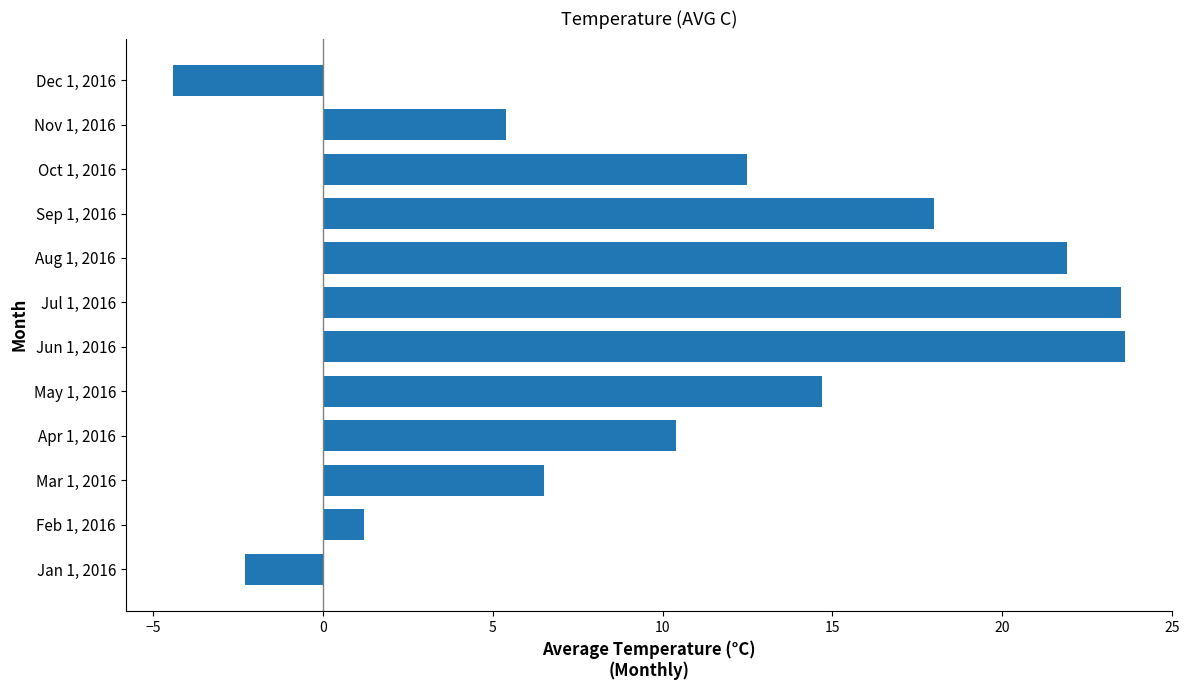

What is the sum of all values?

131.0